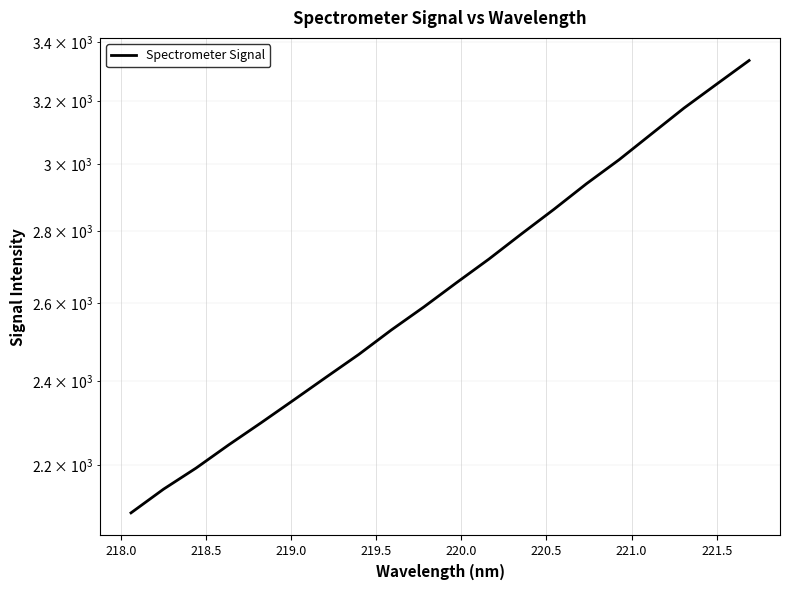

Reading left to right, list all the values displayed in this chart.

2095.0	2146.7	2193.9	2246.8	2298.7	2353.1	2409.2	2466.2	2529.0	2589.7	2655.0	2720.6	2791.9	2863.6	2940.0	3013.3	3094.8	3178.2	3257.1	3337.5